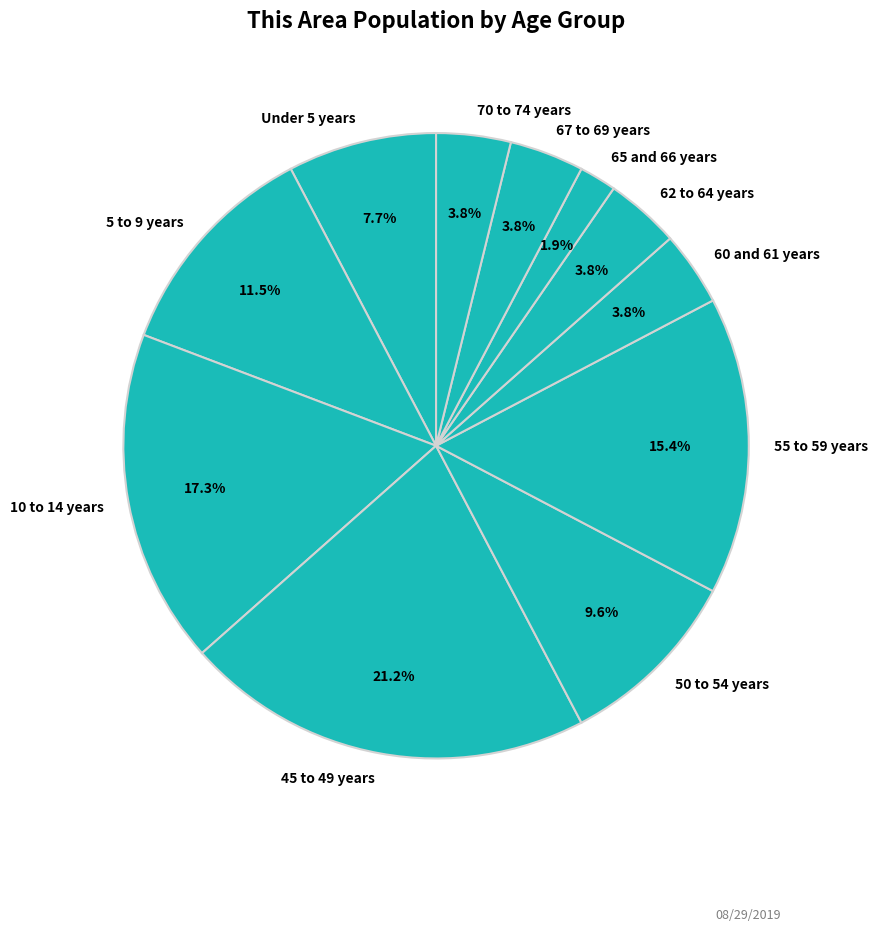

Does 62 to 64 years represent more than half of the total?

No